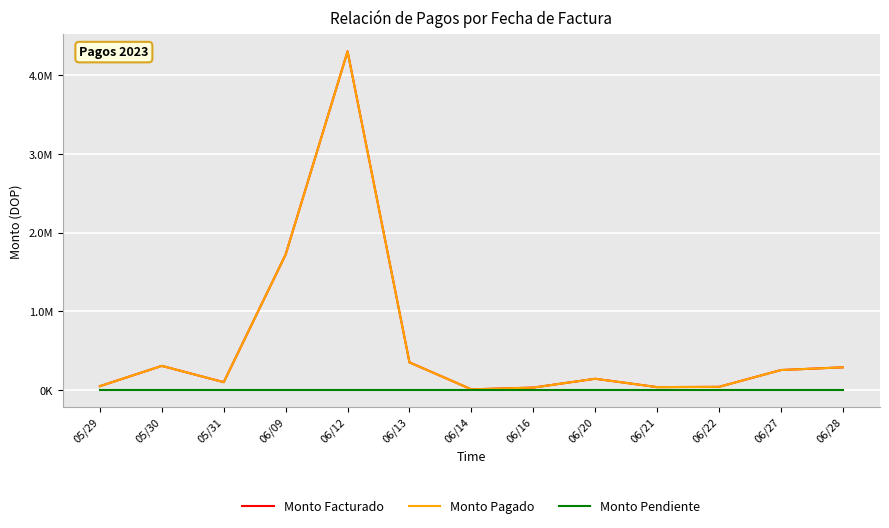

Which series changed the most between 06/12 and 06/14?

Monto Facturado